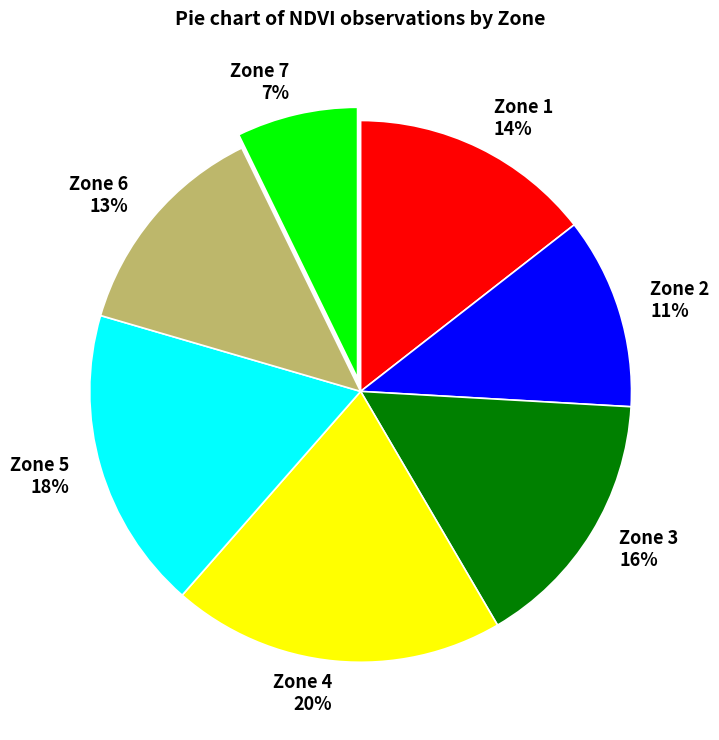

Is there a majority slice in this chart?

No